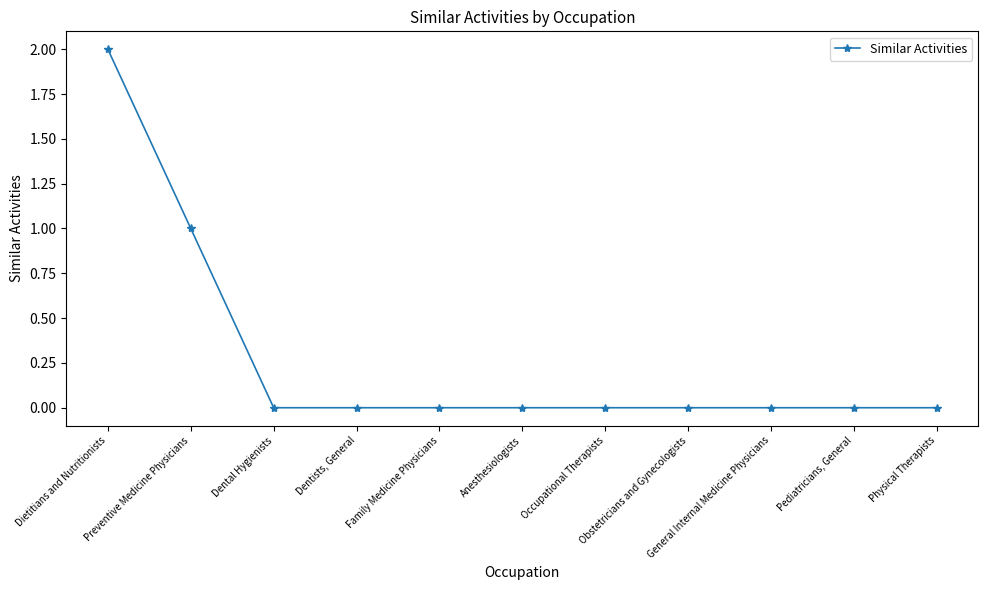

The value at Occupational Therapists is 0. True or false?

True